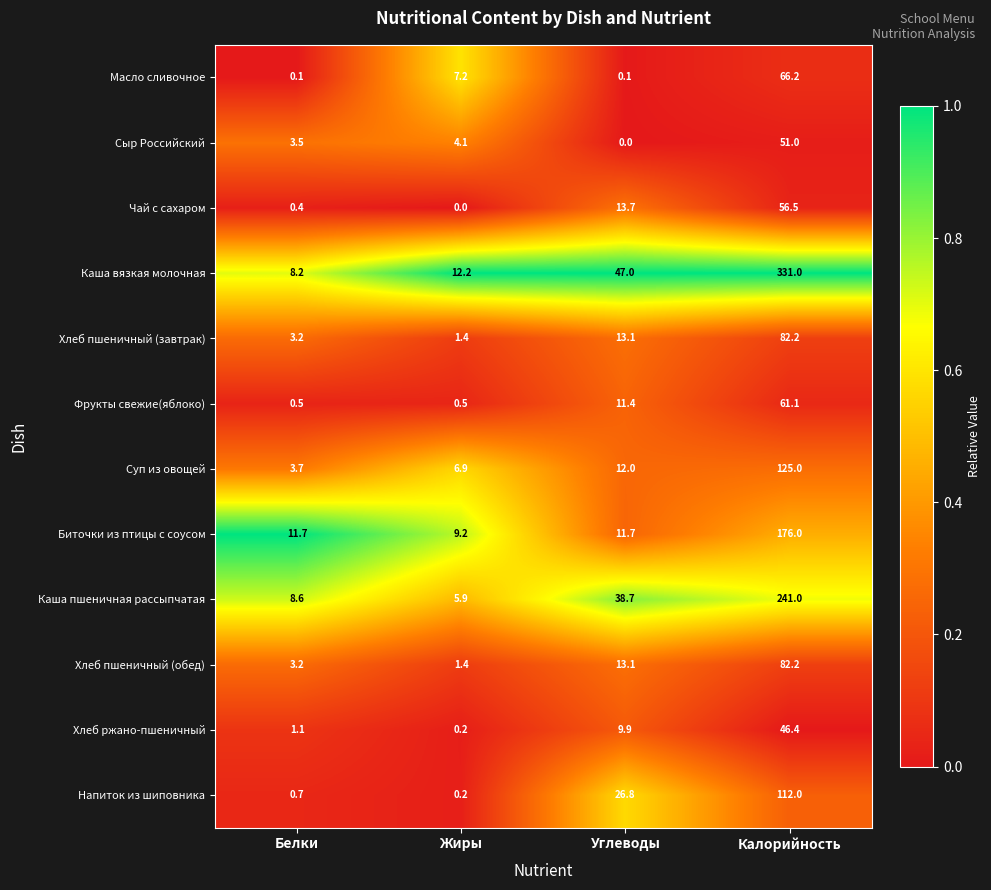

Which series changed the most between Жиры and Калорийность?

Каша вязкая молочная